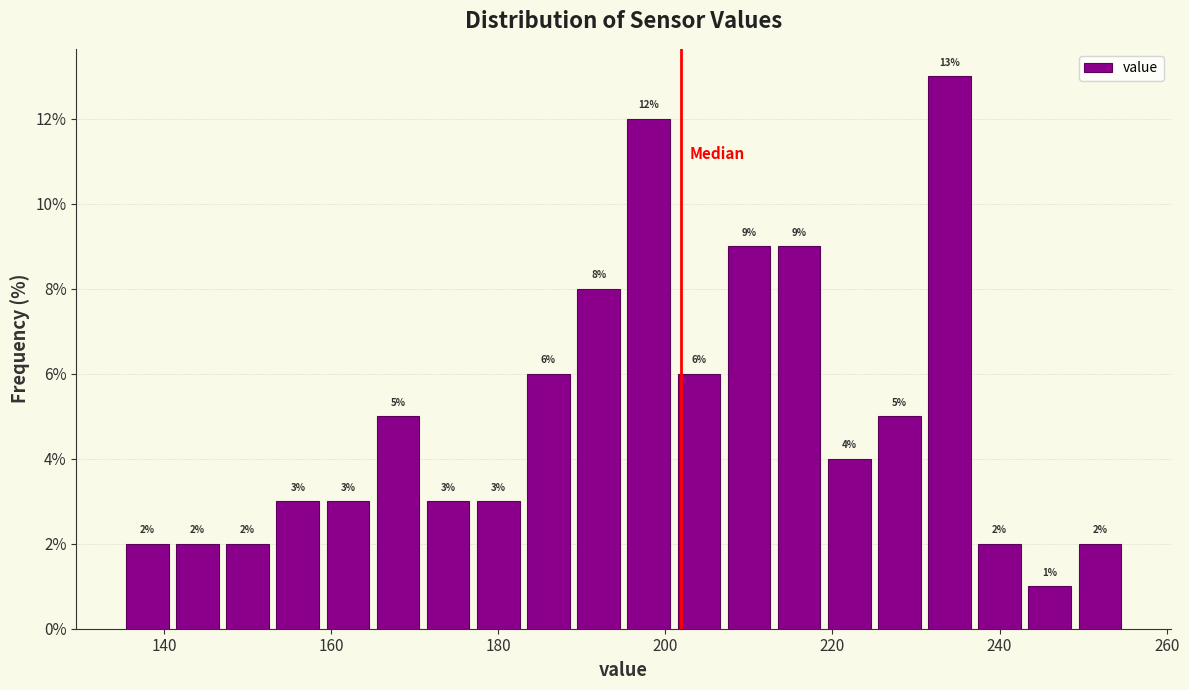

Around what value on the x-axis is the tallest bar? Give the approximate position of its centre, as read against the axis.

234